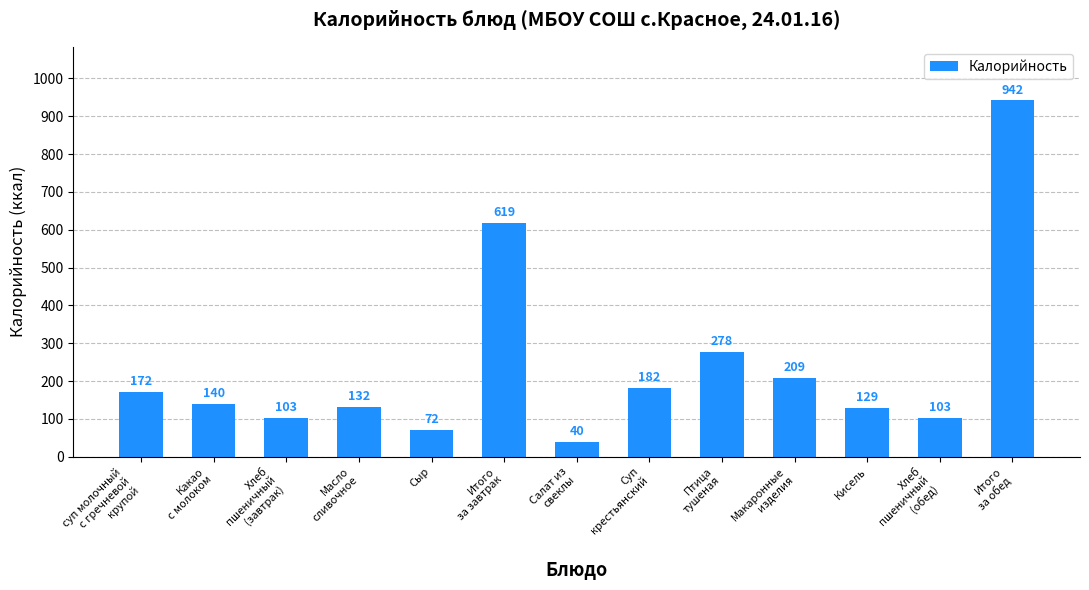

Reading left to right, extract all data points from this chart.

172	140	103	132	72	619	40	182	278	209	129	103	942